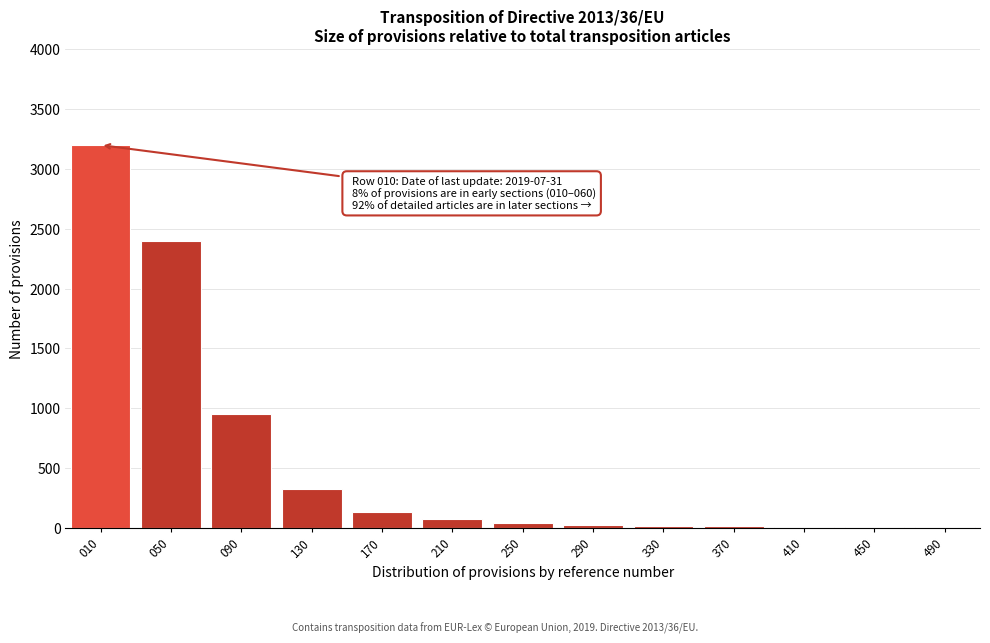

What is the maximum value shown in the chart?

3200